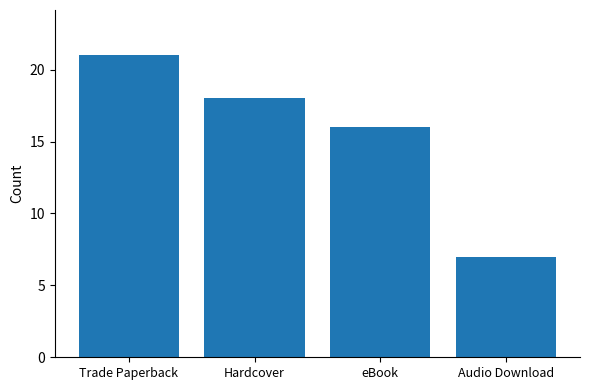

What is the difference between the second highest and second lowest values?

2